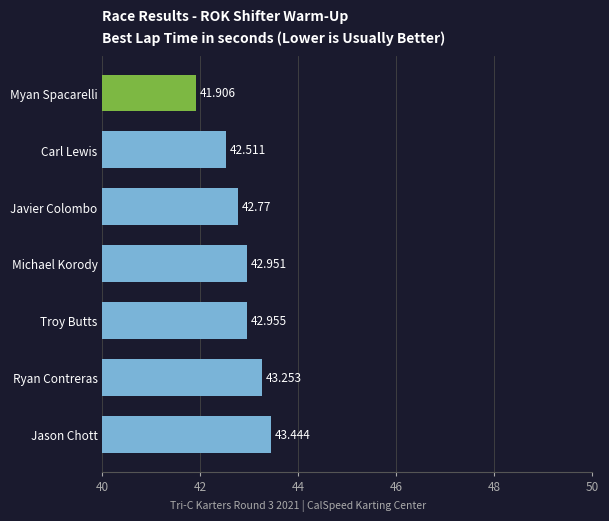

How many distinct data groups are displayed?

1